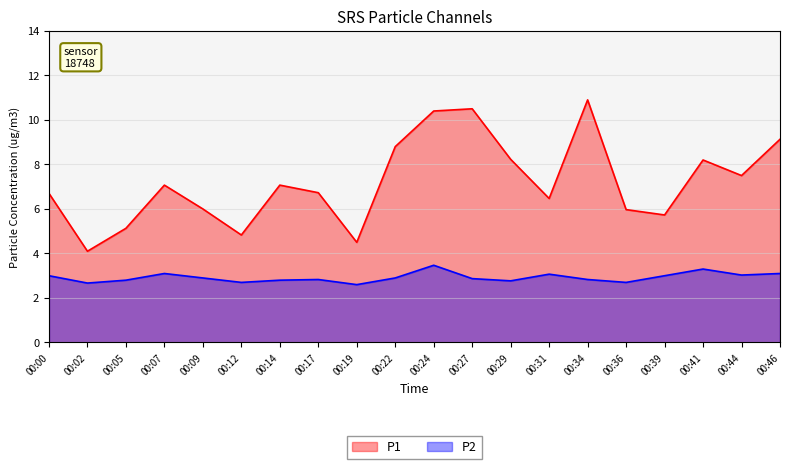

What is the sum of all P1 values?

144.0